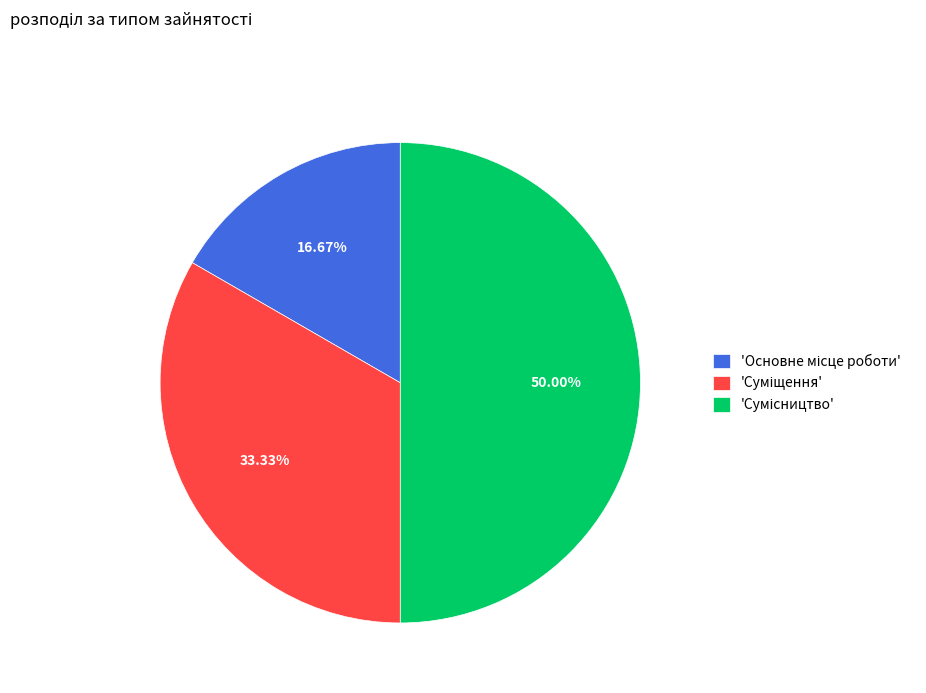

Is there any slice that represents more than half of the pie?

No